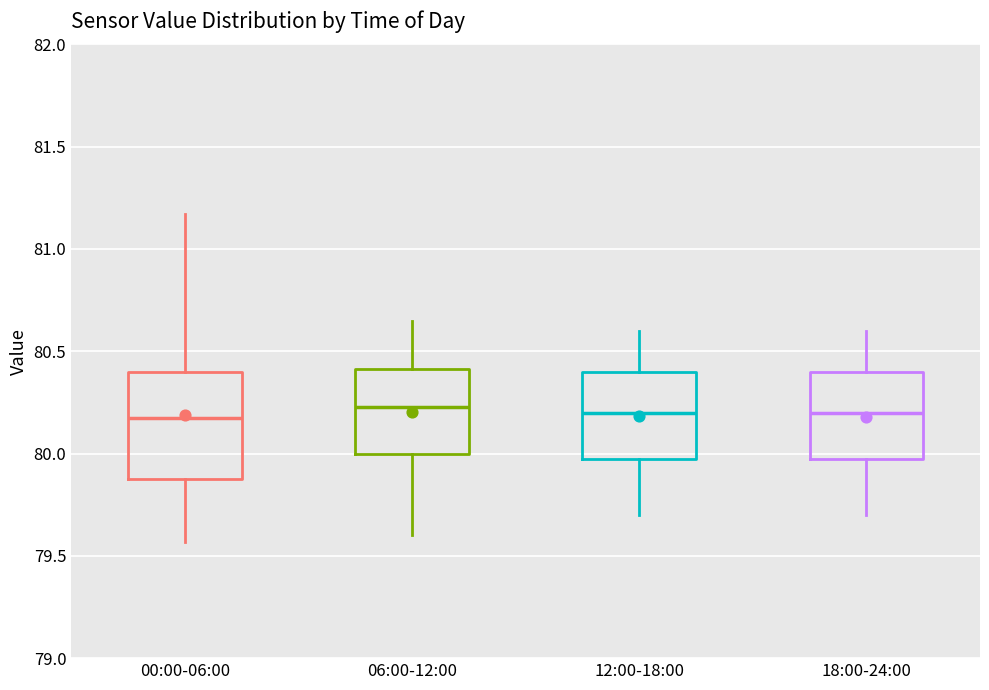

Where does the upper whisker of the box for 00:00-06:00 end on the y-axis? The values are not printed on the chart, so give them approximately, as read against the axis.

81.15